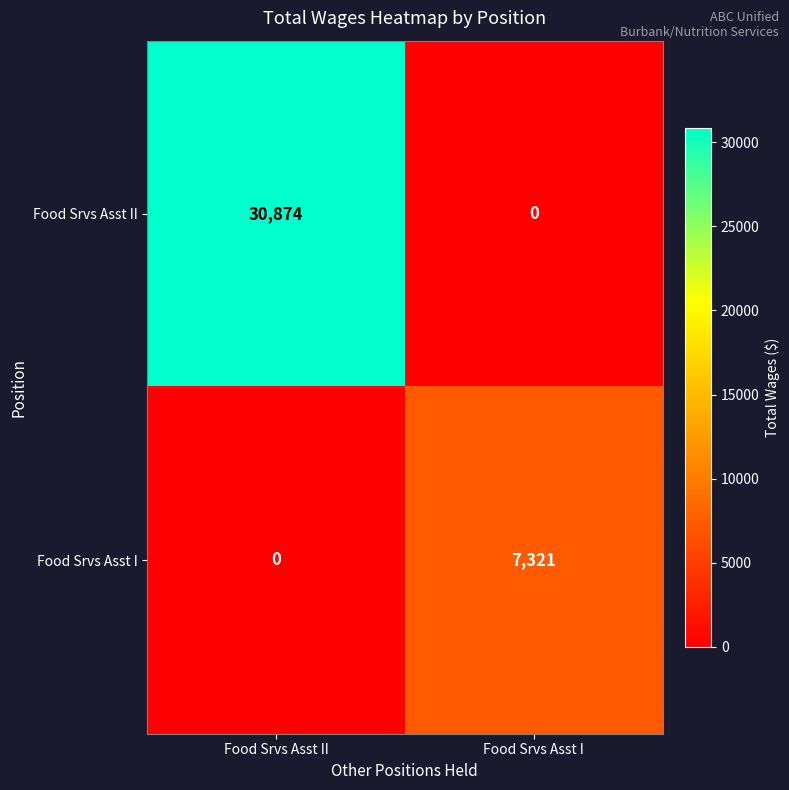

What is the difference between the Food Srvs Asst I values at Food Srvs Asst II and Food Srvs Asst I?

7321